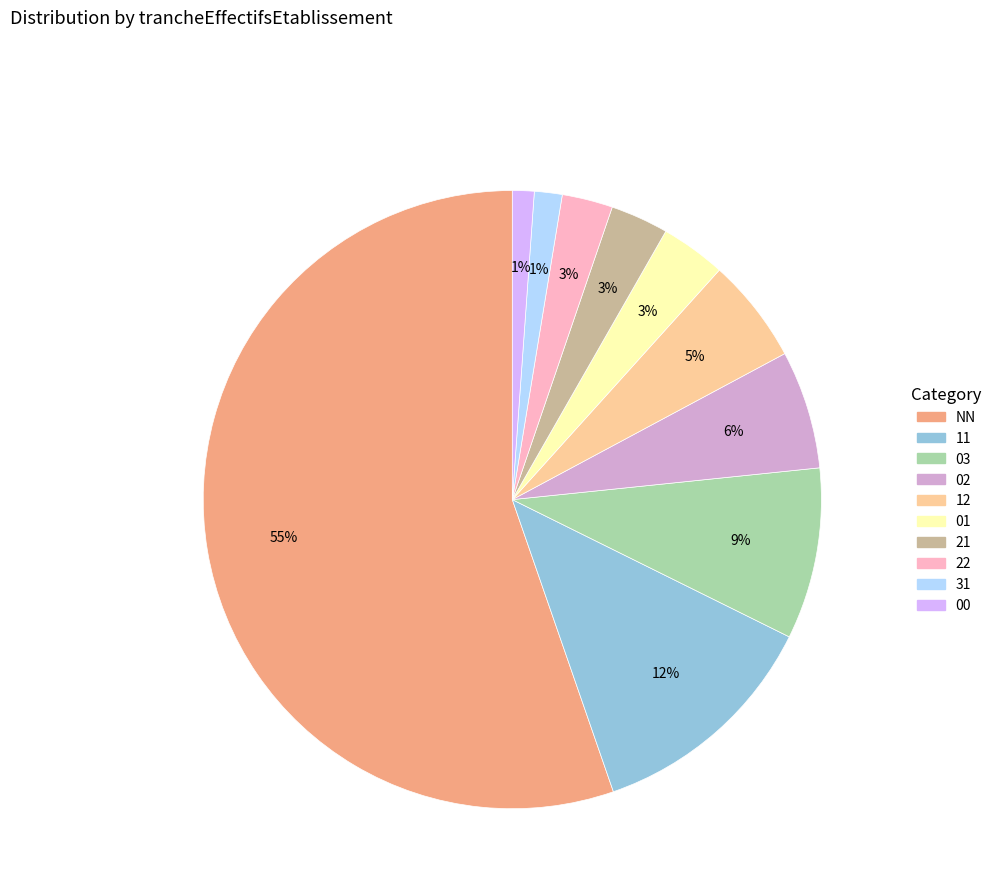

The 31 slice represents 1% of the pie. True or false?

True